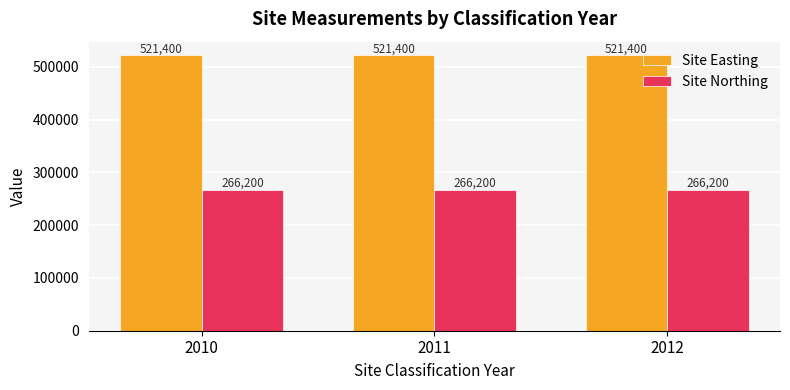

What is the spread (max minus min) of values at 2011?

255200